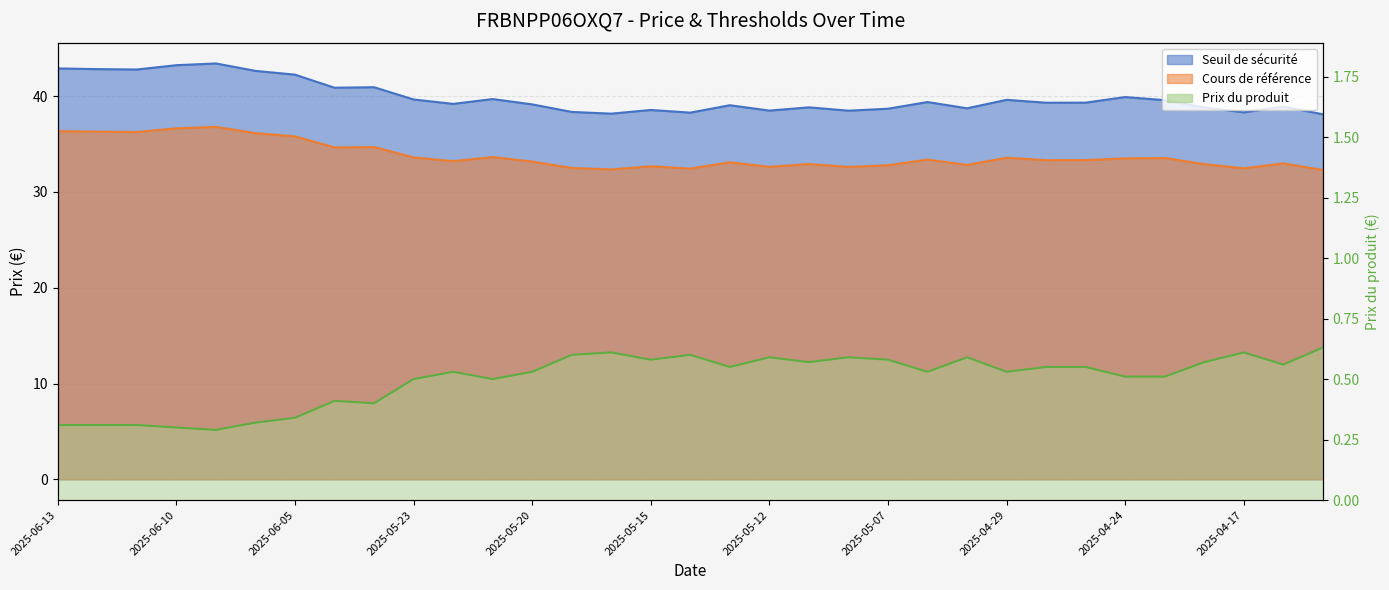

Between 2025-06-04 and 2025-05-07, which series saw the biggest shift?

Seuil de sécurité